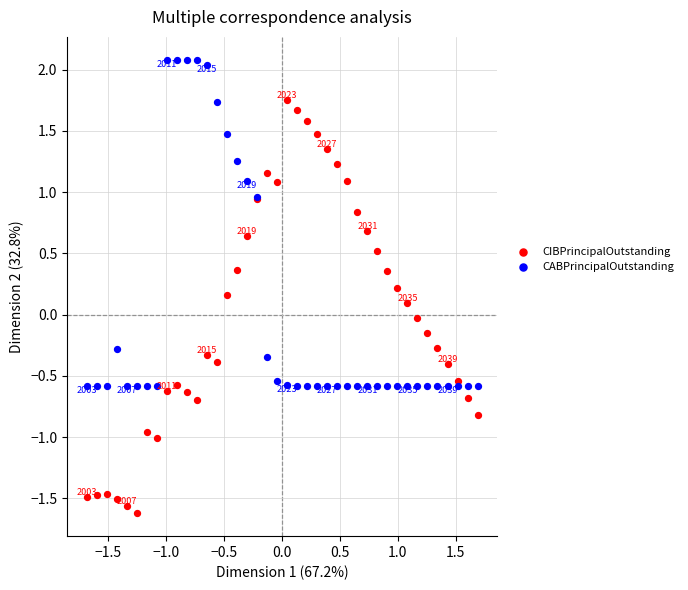

Which series reaches the maximum Y coordinate?

CABPrincipalOutstanding